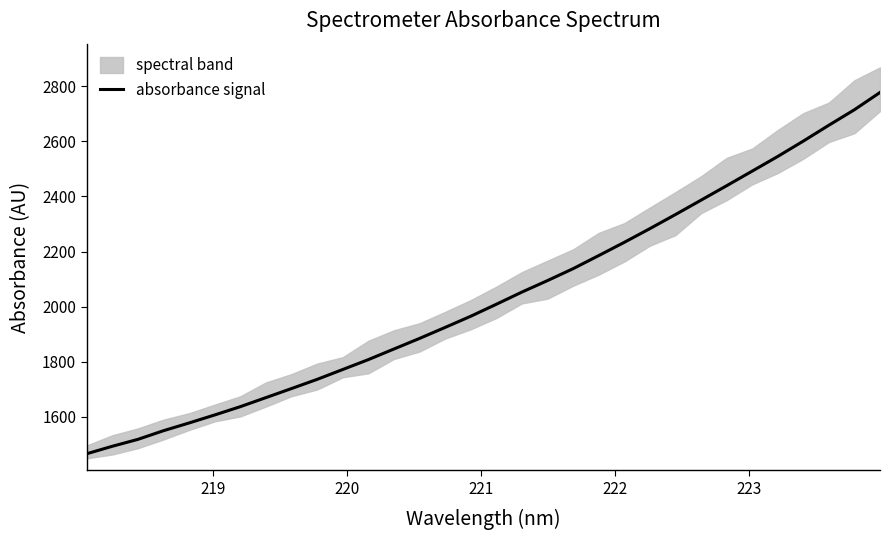

How many values exceed 2008?

16